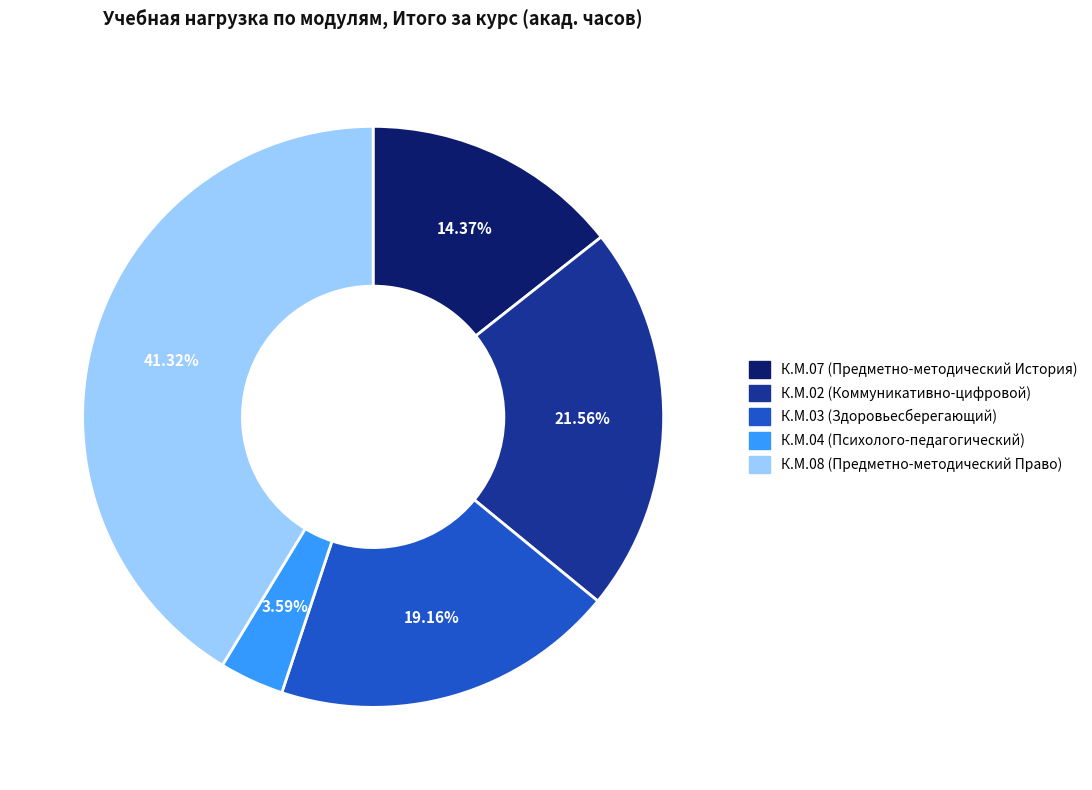

What portion of the pie excludes К.М.02 (Коммуникативно-цифровой)?

78.4%